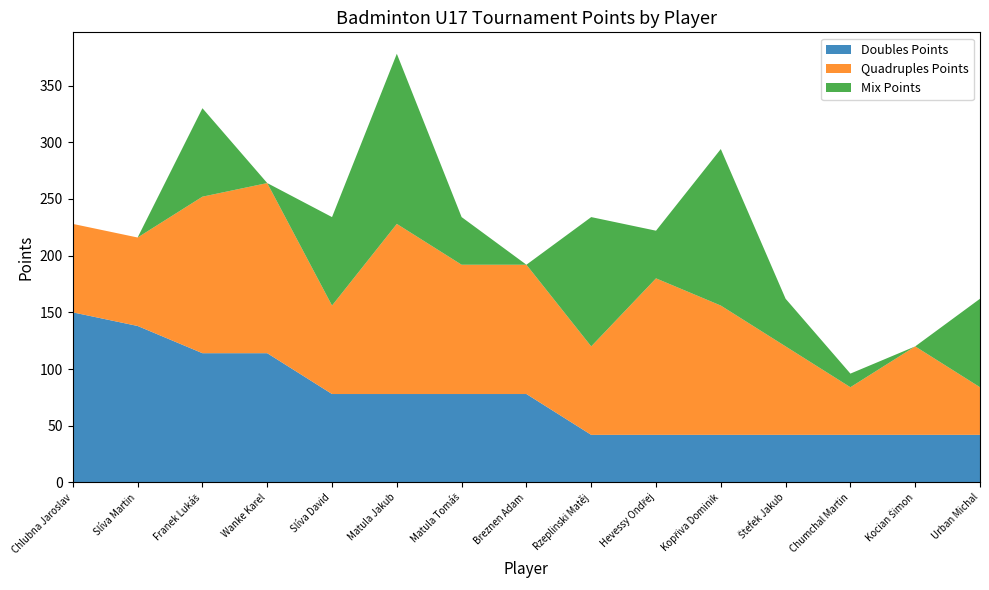

Reading right to left, what are all the values shown in this chart?

Doubles Points: Urban Michal=42	Kocian Šimon=42	Chumchal Martin=42	Štefek Jakub=42	Kopřiva Dominik=42	Hevessy Ondřej=42	Rzeplinski Matěj=42	Breznen Adam=78	Matula Tomáš=78	Matula Jakub=78	Slíva David=78	Wanke Karel=114	Franek Lukáš=114	Slíva Martin=138	Chlubna Jaroslav=150
Quadruples Points: Urban Michal=42	Kocian Šimon=78	Chumchal Martin=42	Štefek Jakub=78	Kopřiva Dominik=114	Hevessy Ondřej=138	Rzeplinski Matěj=78	Breznen Adam=114	Matula Tomáš=114	Matula Jakub=150	Slíva David=78	Wanke Karel=150	Franek Lukáš=138	Slíva Martin=78	Chlubna Jaroslav=78
Mix Points: Urban Michal=78	Kocian Šimon=0	Chumchal Martin=12	Štefek Jakub=42	Kopřiva Dominik=138	Hevessy Ondřej=42	Rzeplinski Matěj=114	Breznen Adam=0	Matula Tomáš=42	Matula Jakub=150	Slíva David=78	Wanke Karel=0	Franek Lukáš=78	Slíva Martin=0	Chlubna Jaroslav=0